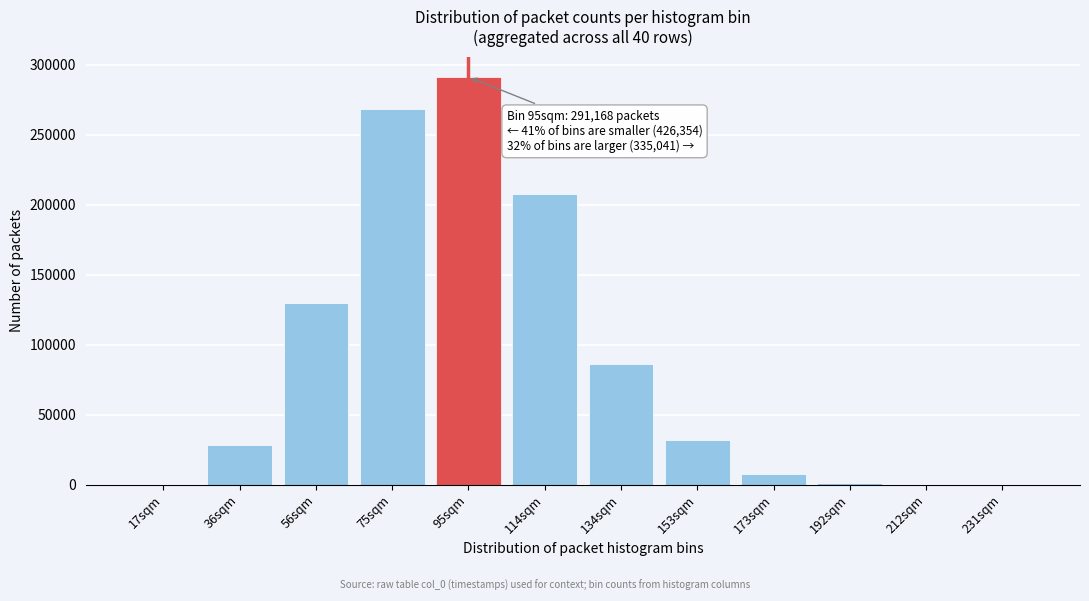

Which has a higher value, 114sqm or 153sqm?

114sqm